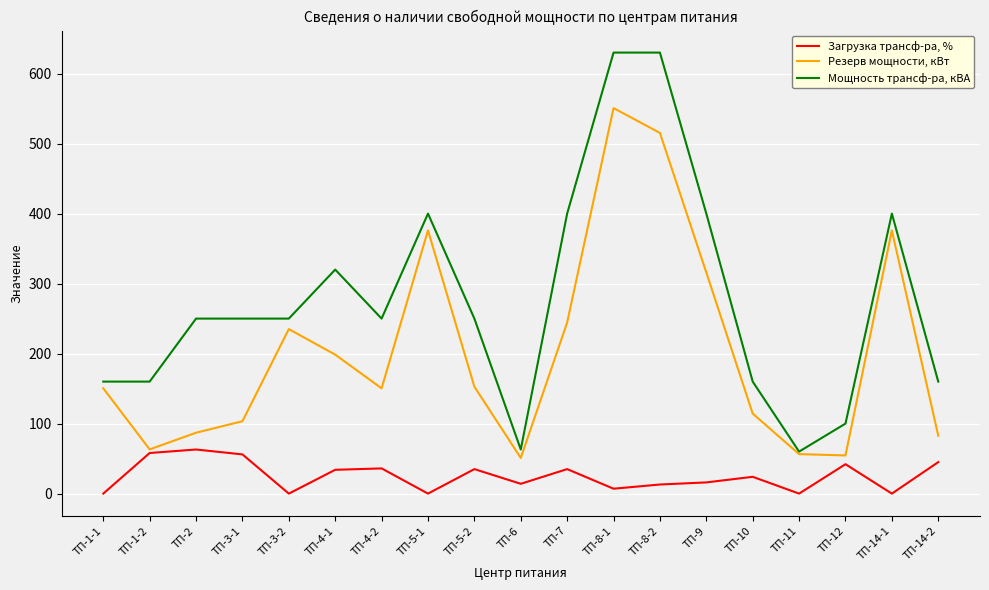

Where is Мощность трансф-ра, кВА nearest to the value 345?

ТП-4-1